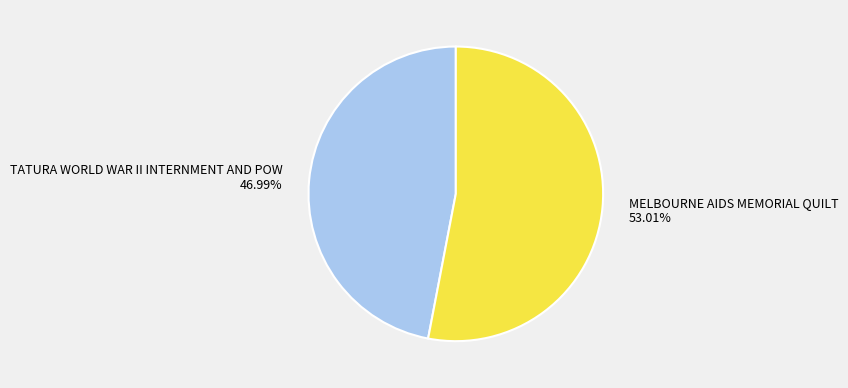

Is it true that MELBOURNE AIDS MEMORIAL QUILT is 68% of the pie?

False